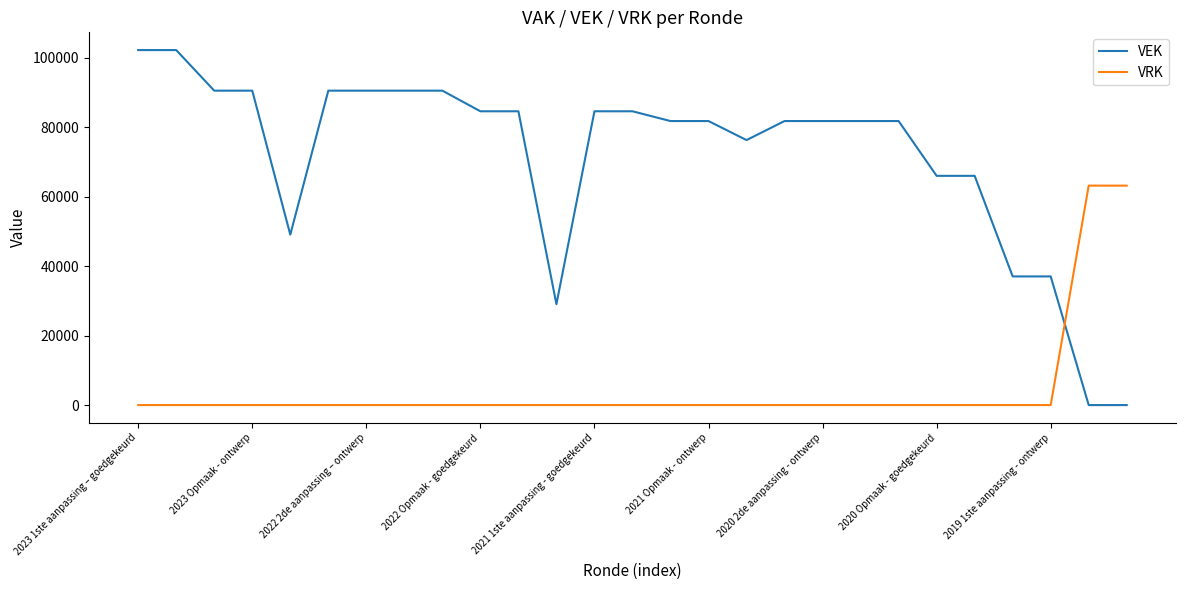

True or false: VRK and VEK intersect in this chart.

True